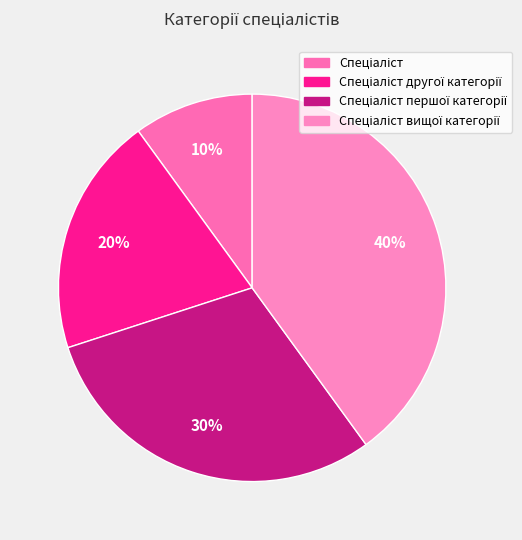

To the nearest percent, what is the difference between the largest and smallest slice percentages?

30%